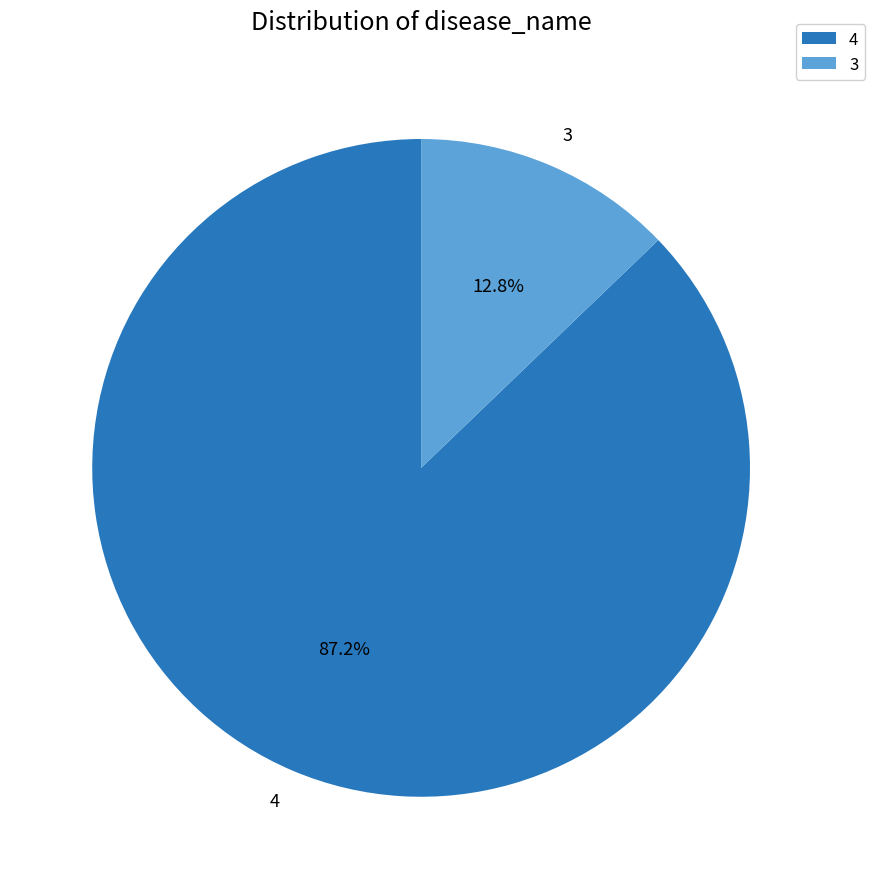

To the nearest percent, what percentage of the pie is 4?

87%